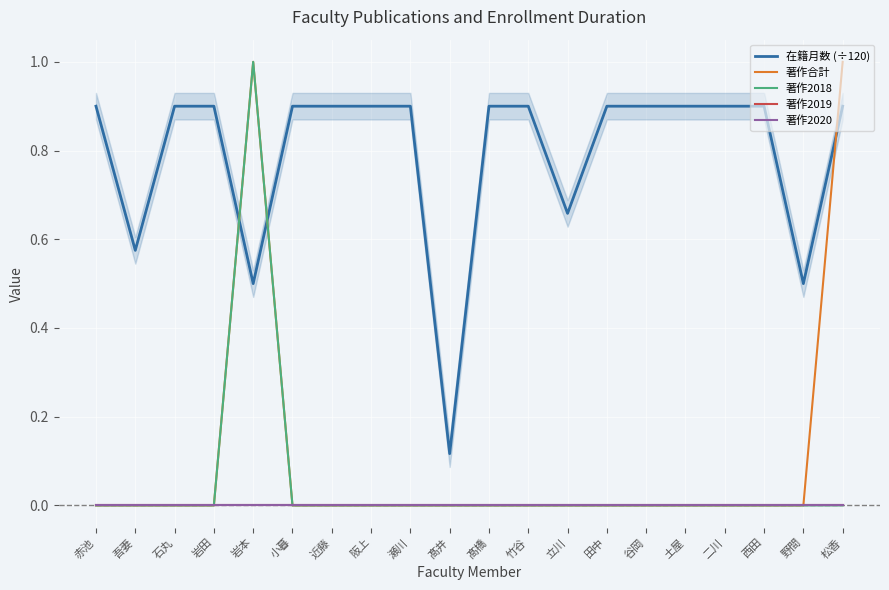

What are all the series names shown in the legend?

在籍月数 (÷120), 著作合計, 著作2018, 著作2019, 著作2020